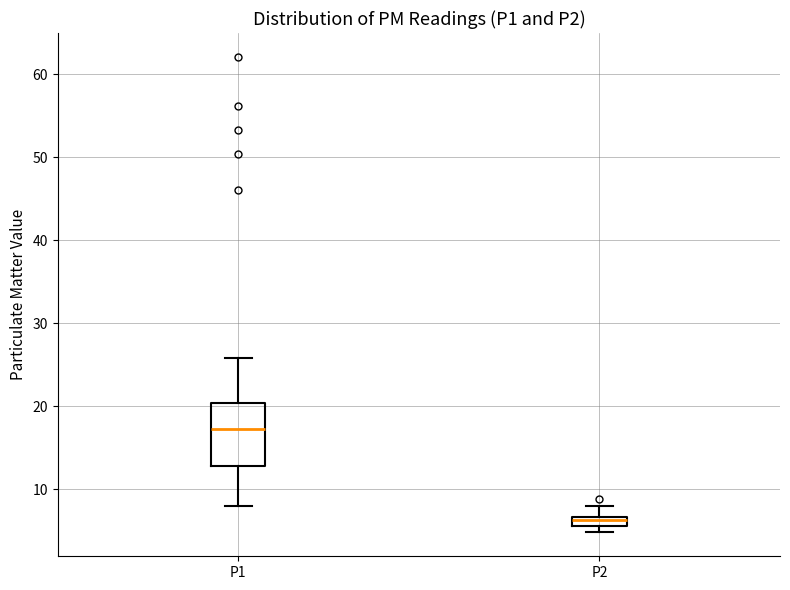

Which box's median line is the lowest?

P2